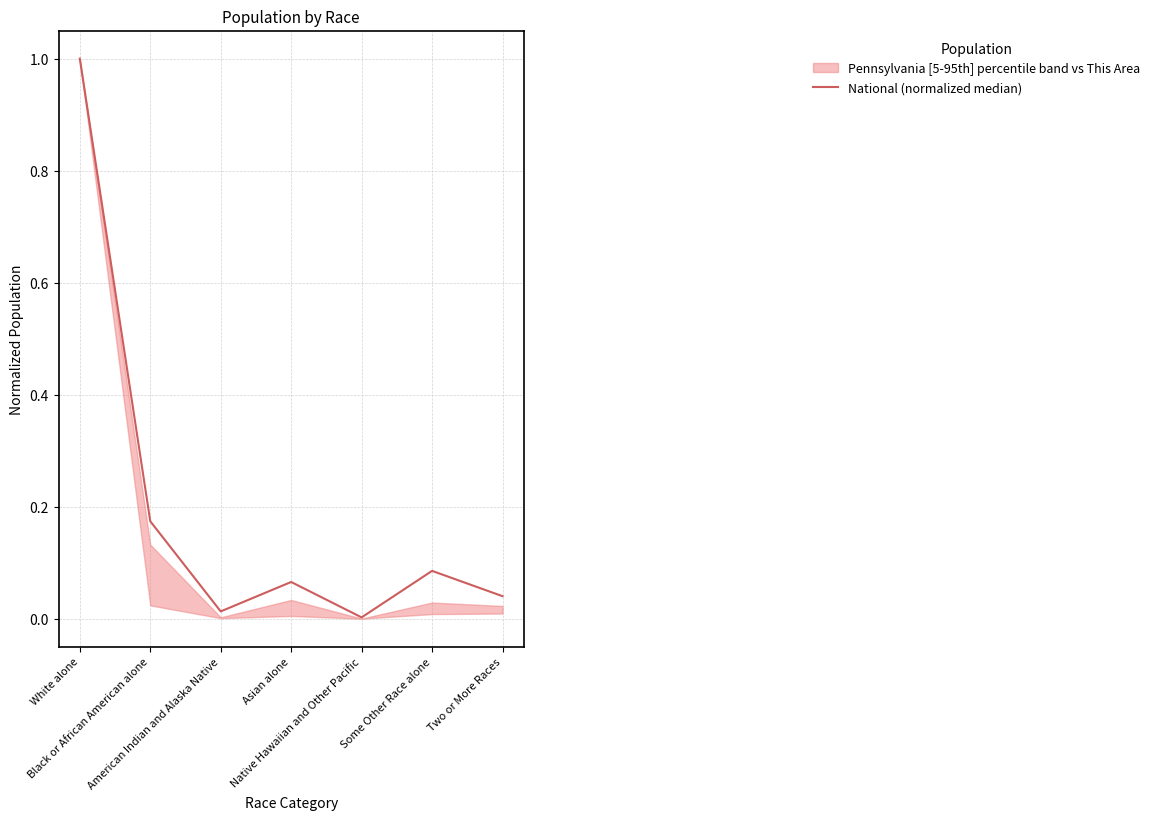

List the labels in order of value, smallest first.

Native Hawaiian and Other Pacific, American Indian and Alaska Native, Two or More Races, Asian alone, Some Other Race alone, Black or African American alone, White alone